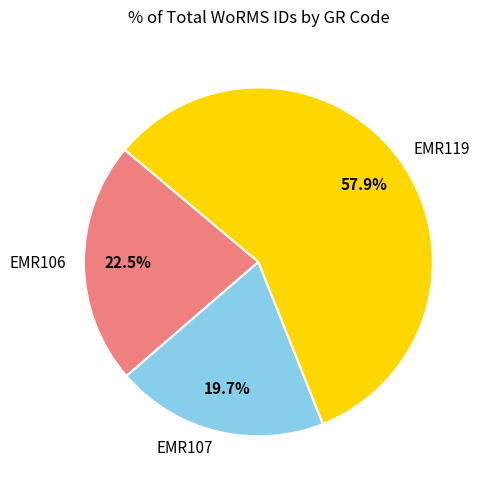

To the nearest percent, what is the difference between the largest and smallest slice percentages?

38%